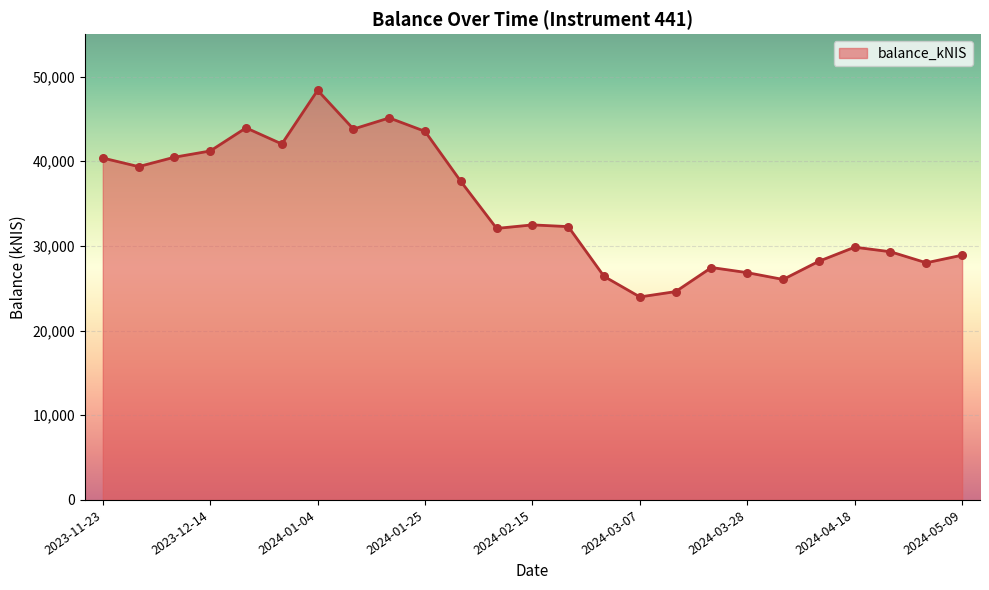

What is the difference between the maximum and minimum values?

24401.5